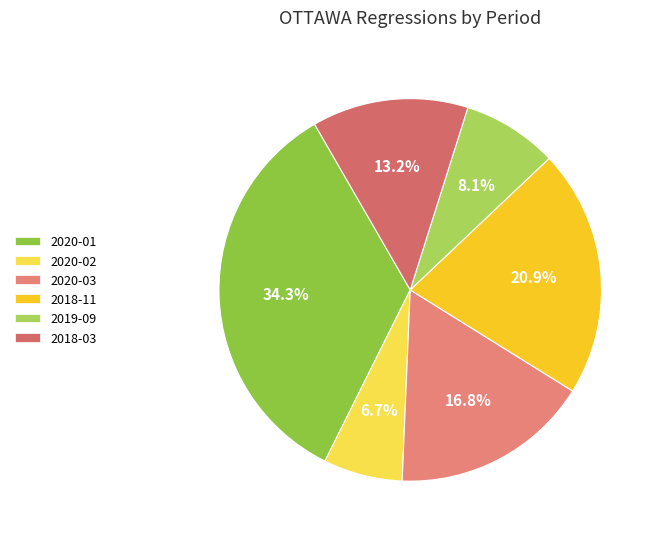

Does any single category account for the majority?

No